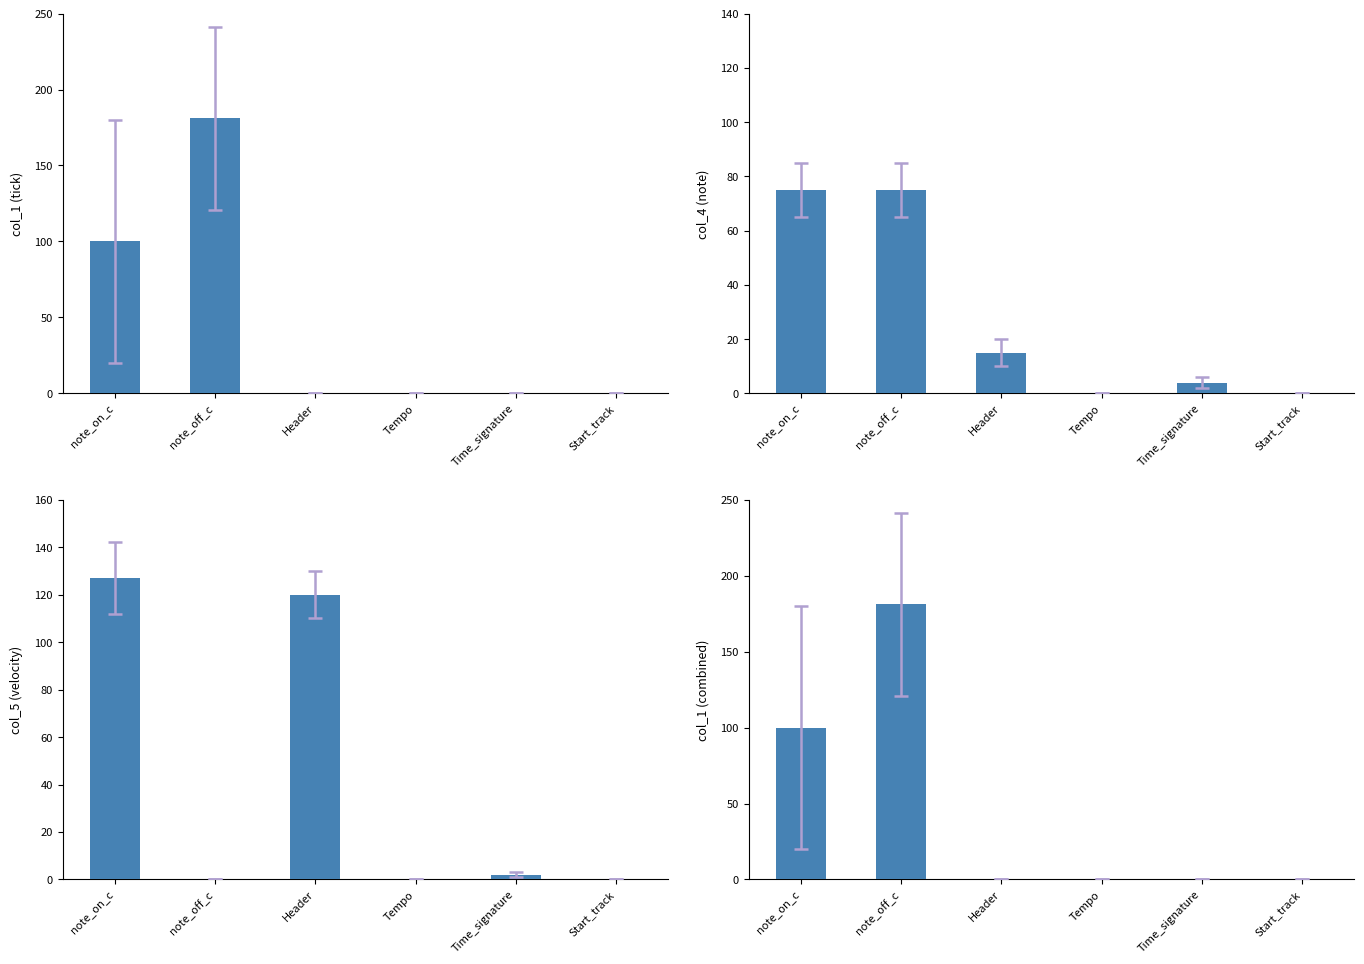

Are the bars grouped side by side (vs. stacked)?

Yes